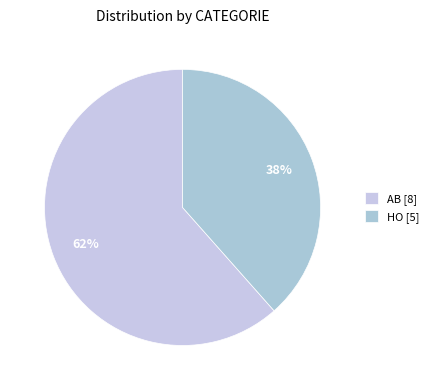

Which category has the smallest portion of the pie?

HO